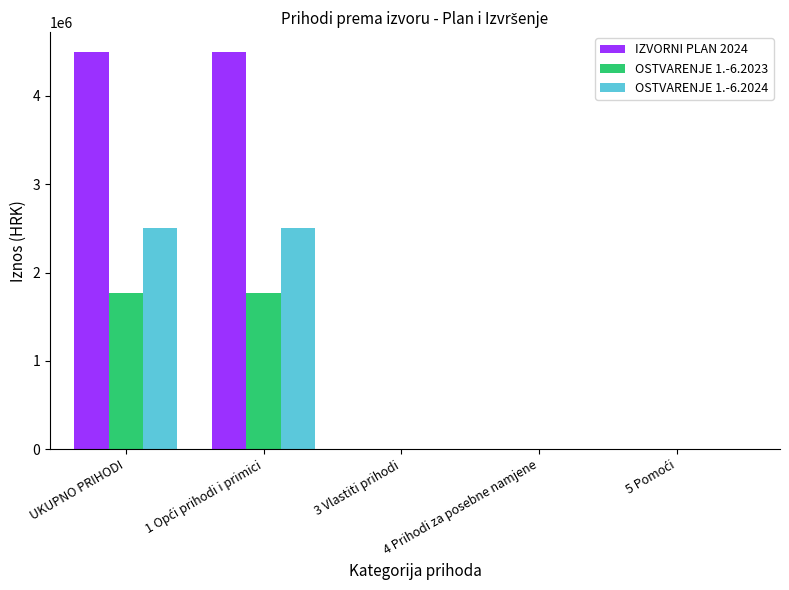

What is the maximum value shown in the chart?

4497439.0